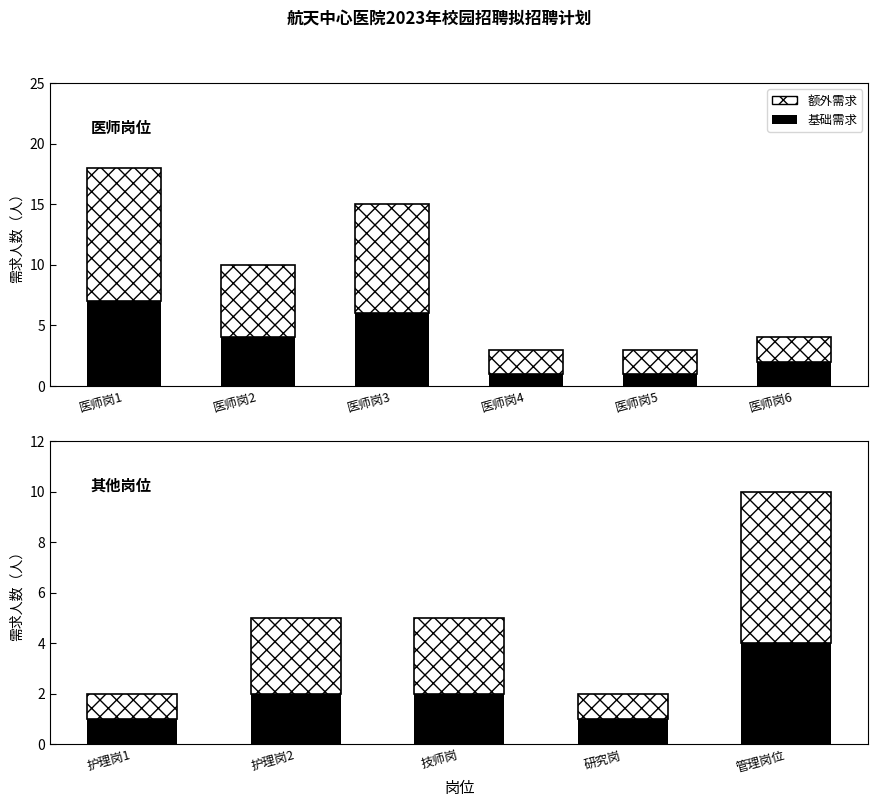

Is it true that the value at 医师岗4 is 1?

False